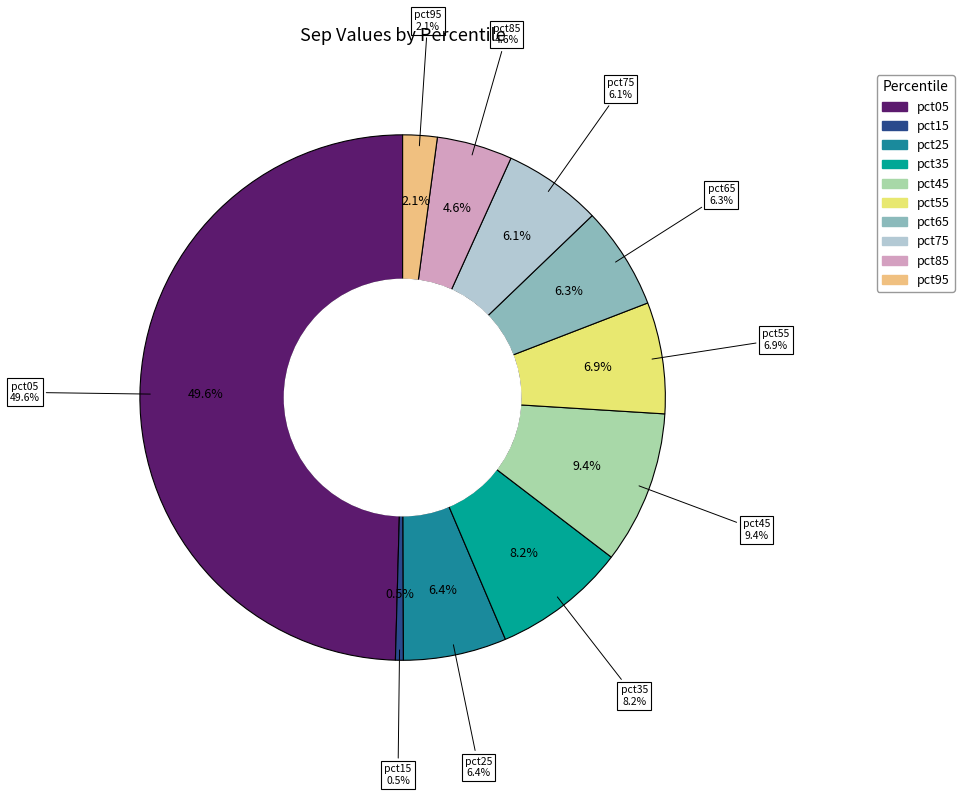

Count the number of slices in the pie.

10